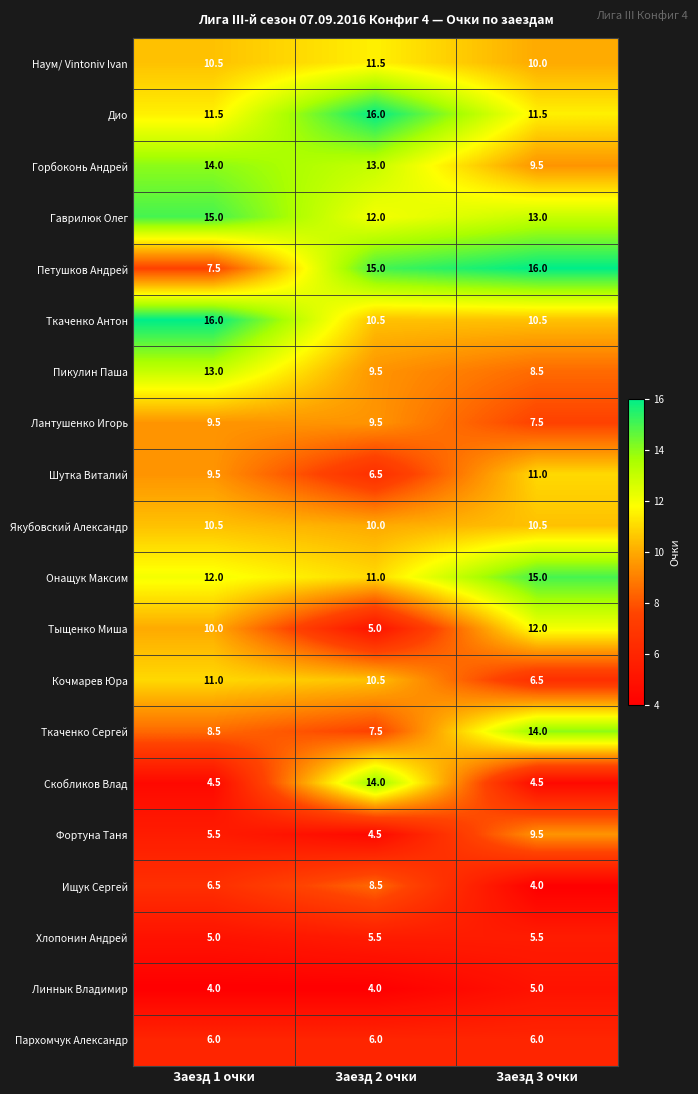

Where does the Фортуна Таня series first go above 5?

Заезд 1 очки